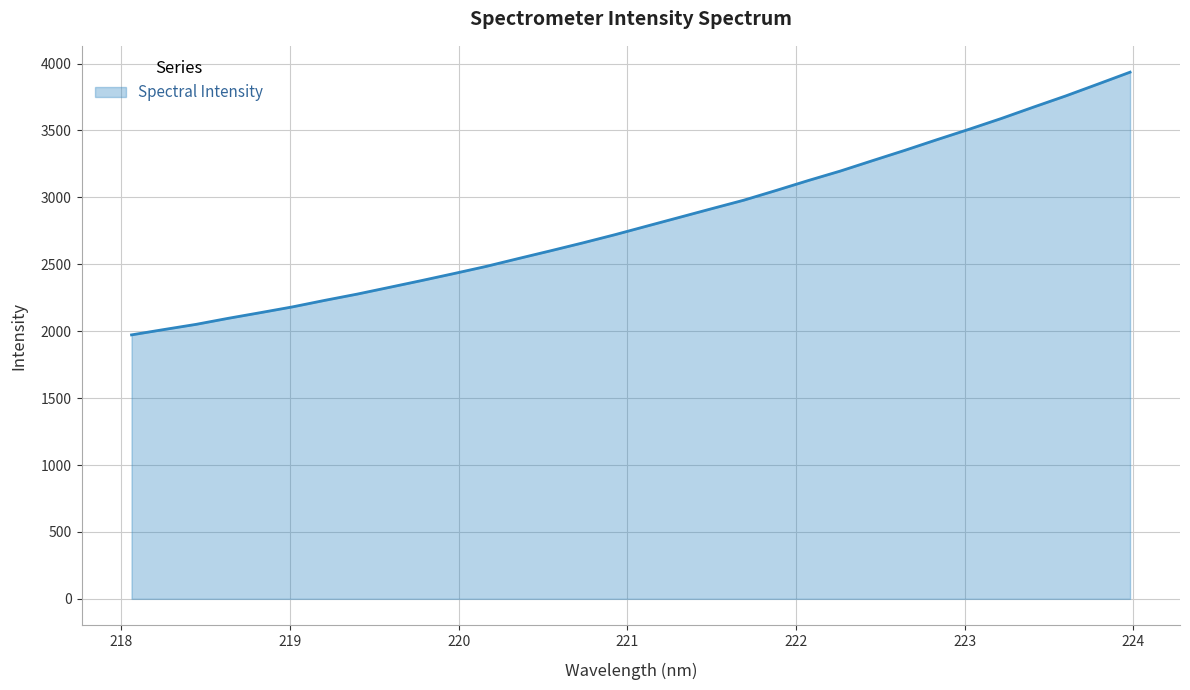

What is the difference between the maximum and minimum values?

1963.0